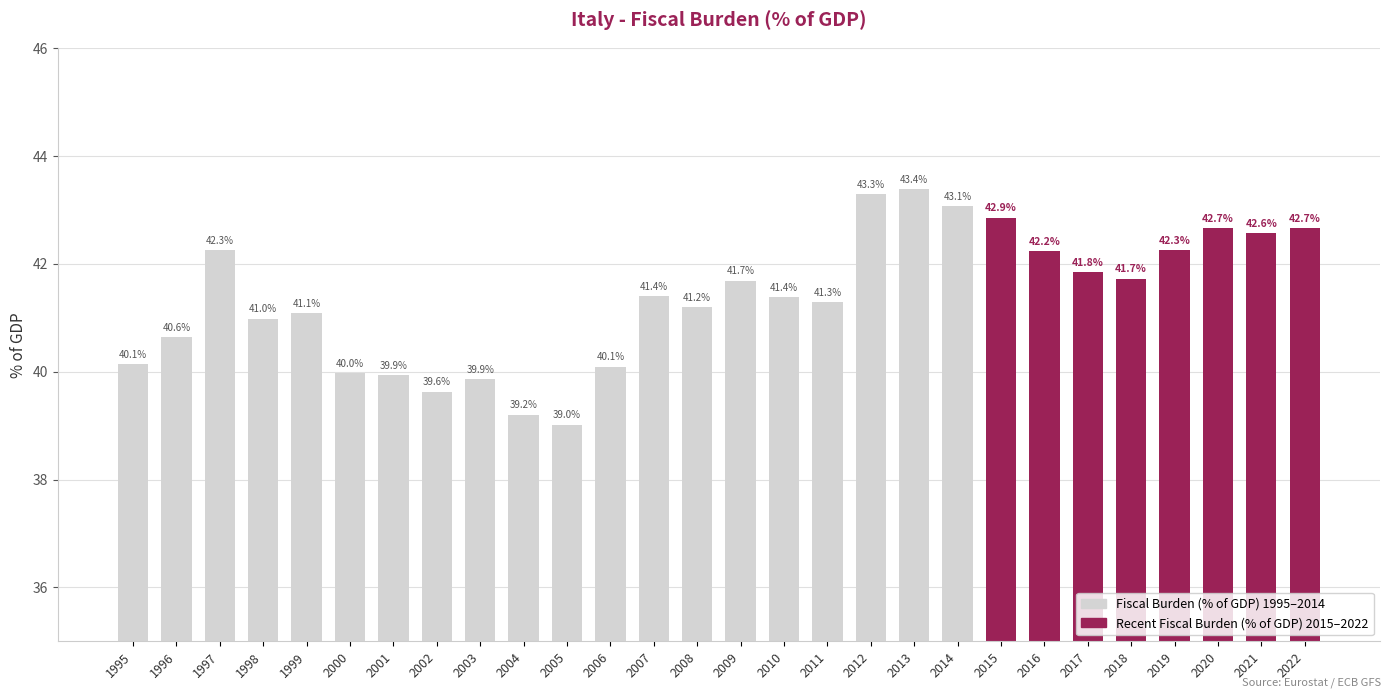

What is the average value?

41.0